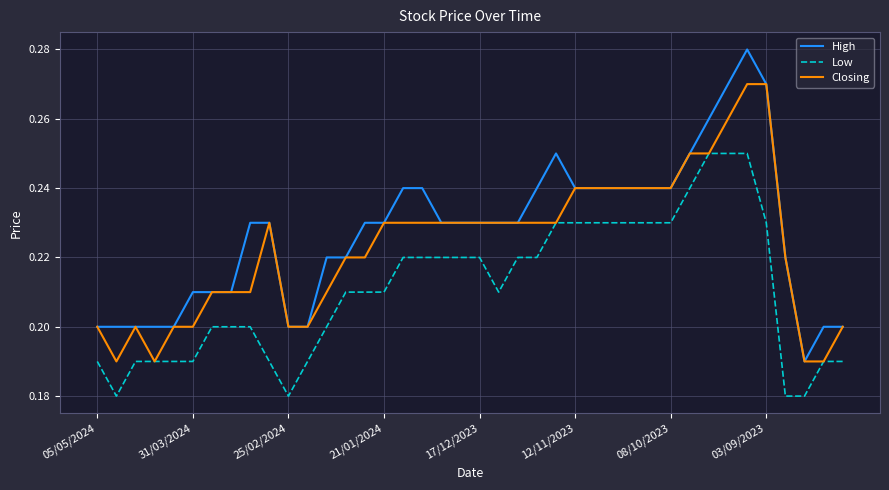

True or false: Low and High intersect in this chart.

False